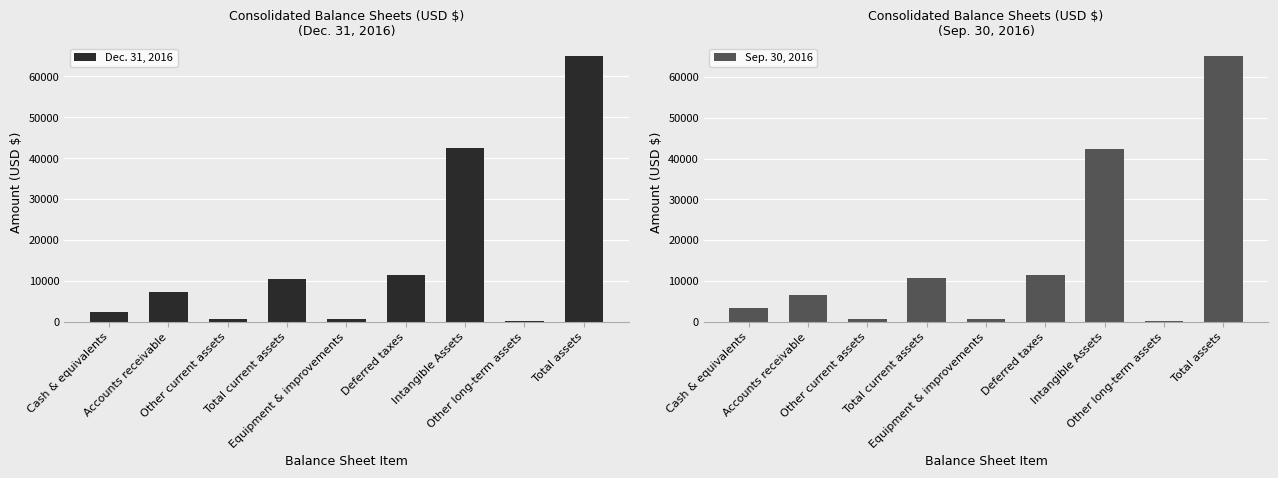

What is the difference between the maximum and minimum values in the Dec. 31, 2016 series?

64841